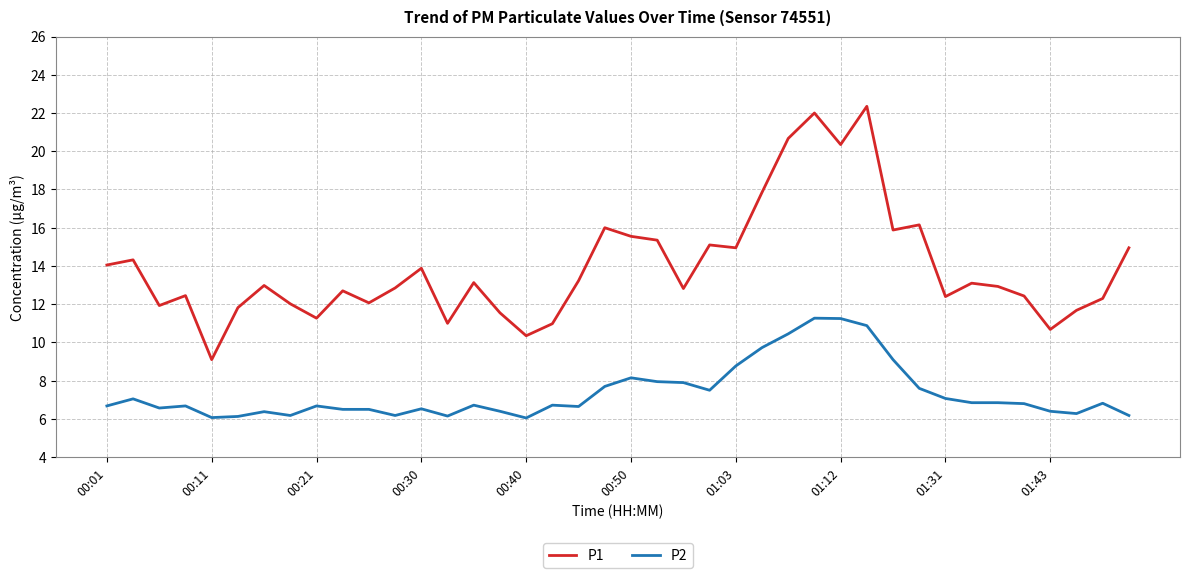

Rank the series by their average value, from highest to lowest.

P1, P2